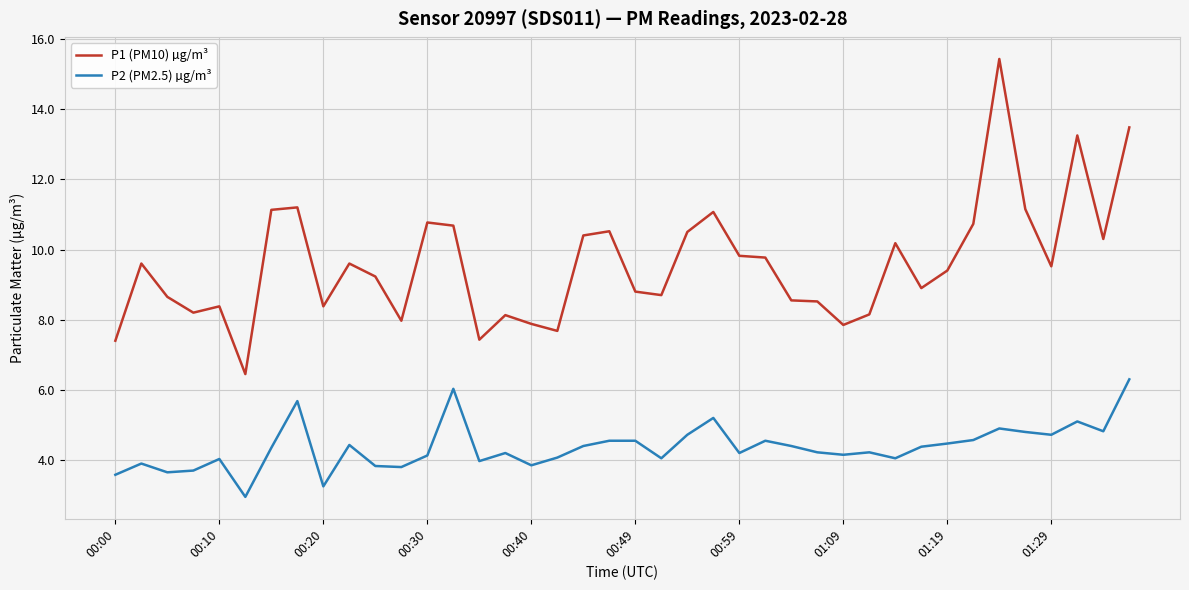

What is the minimum value for P2 (PM2.5) µg/m³?

3.0